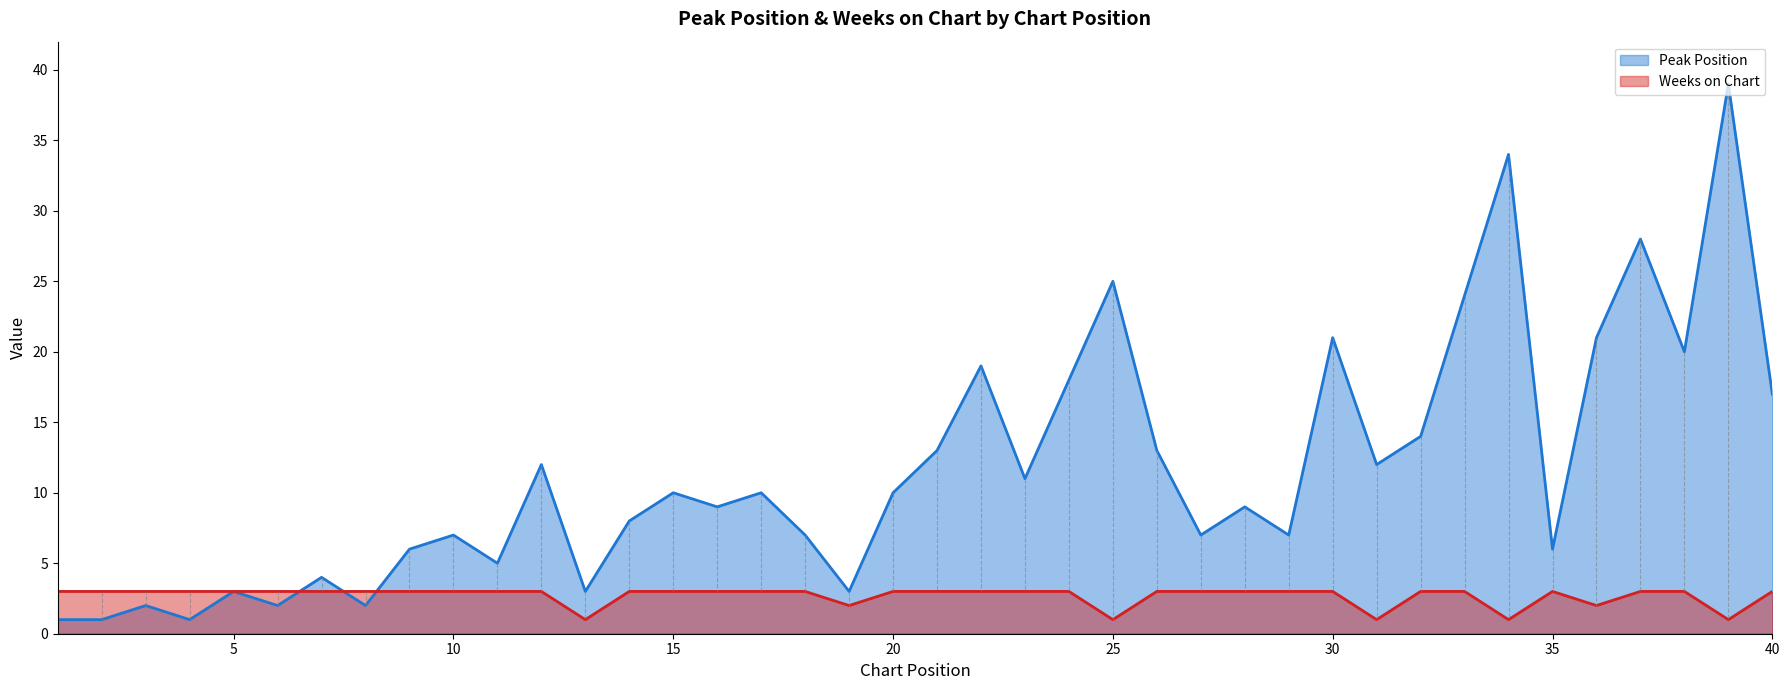

How many interior local valleys does the Peak Position series have?

13